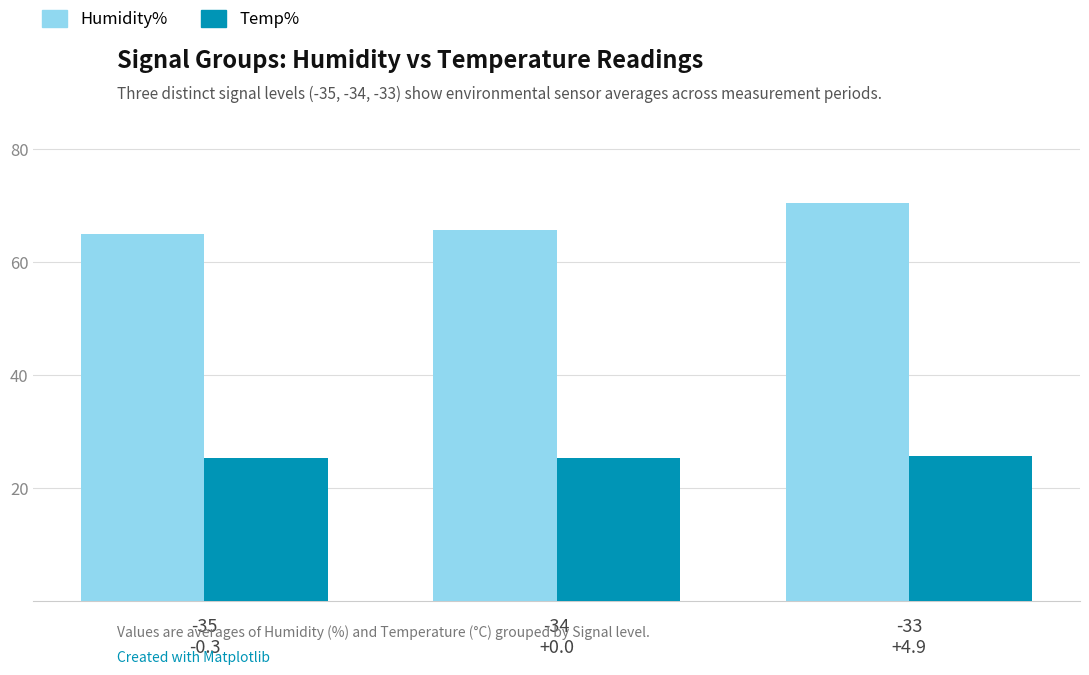

Rank the series at -34
+0.0 from highest to lowest value.

Humidity%, Temp%